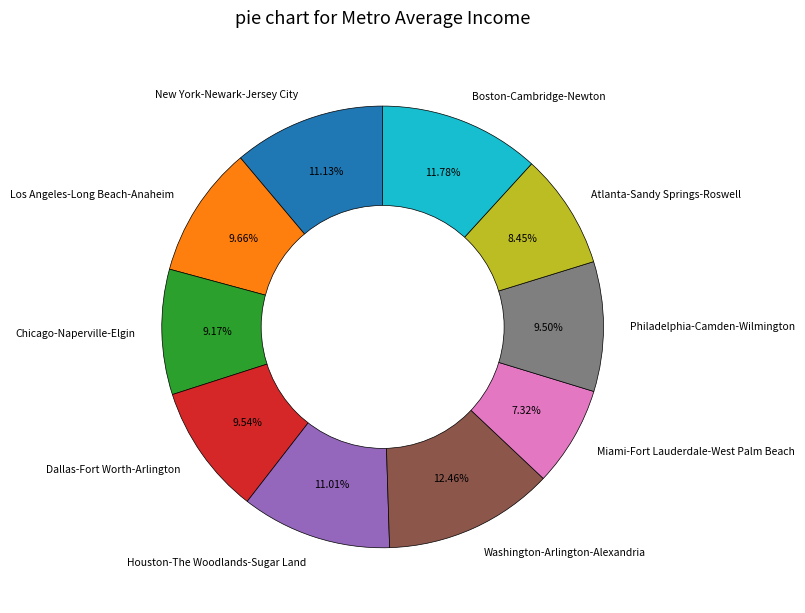

How many segments does this pie chart have?

10